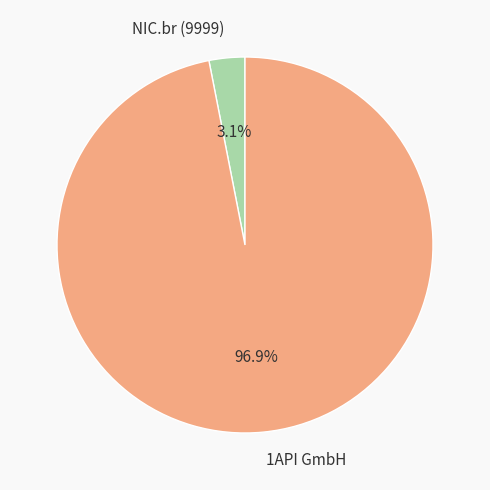

Does 1API GmbH account for over 50% of the chart?

Yes